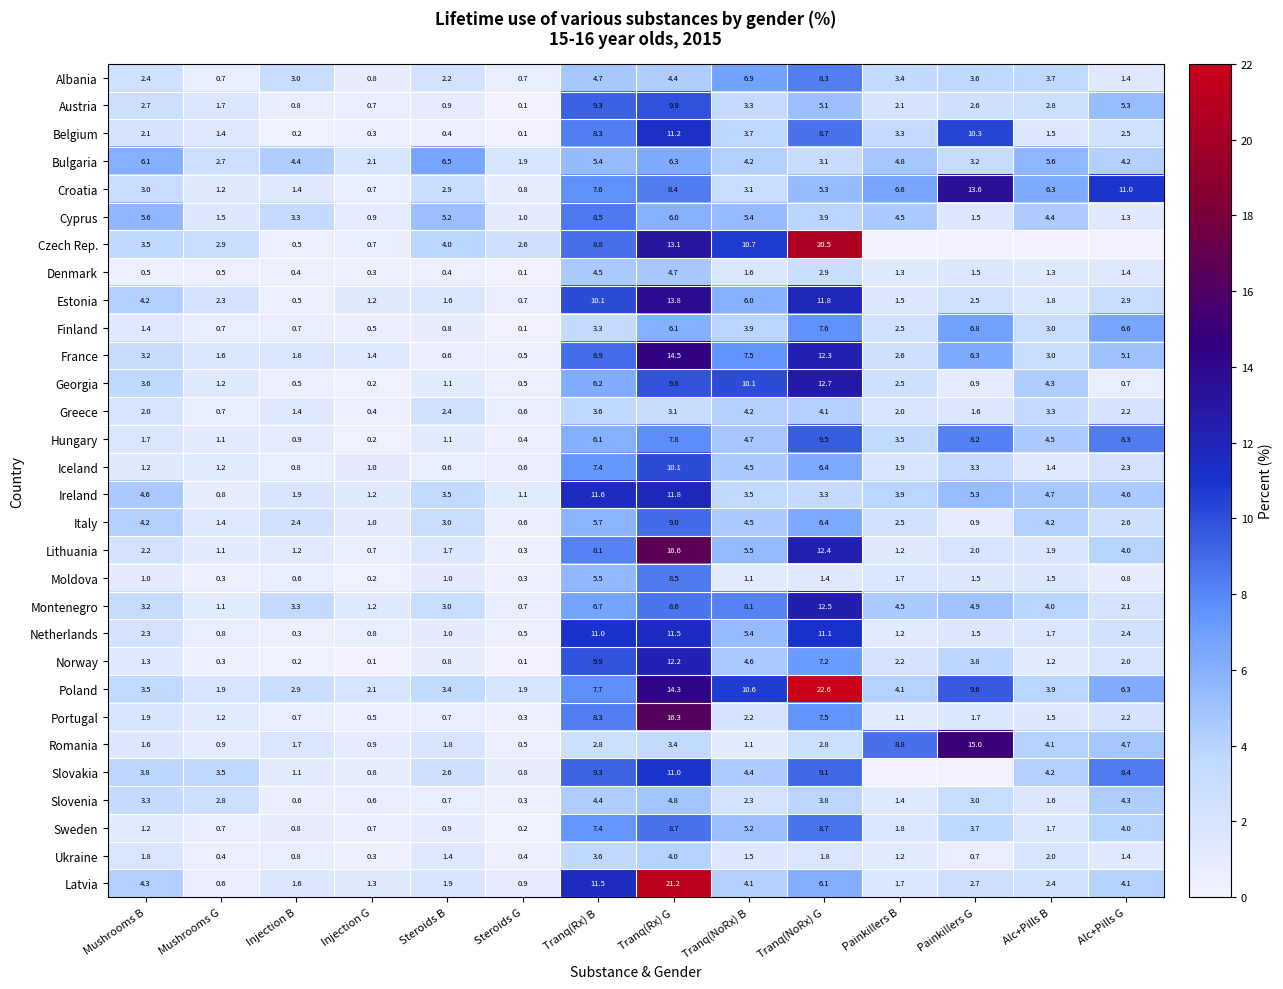

How many series are shown in this chart?

30